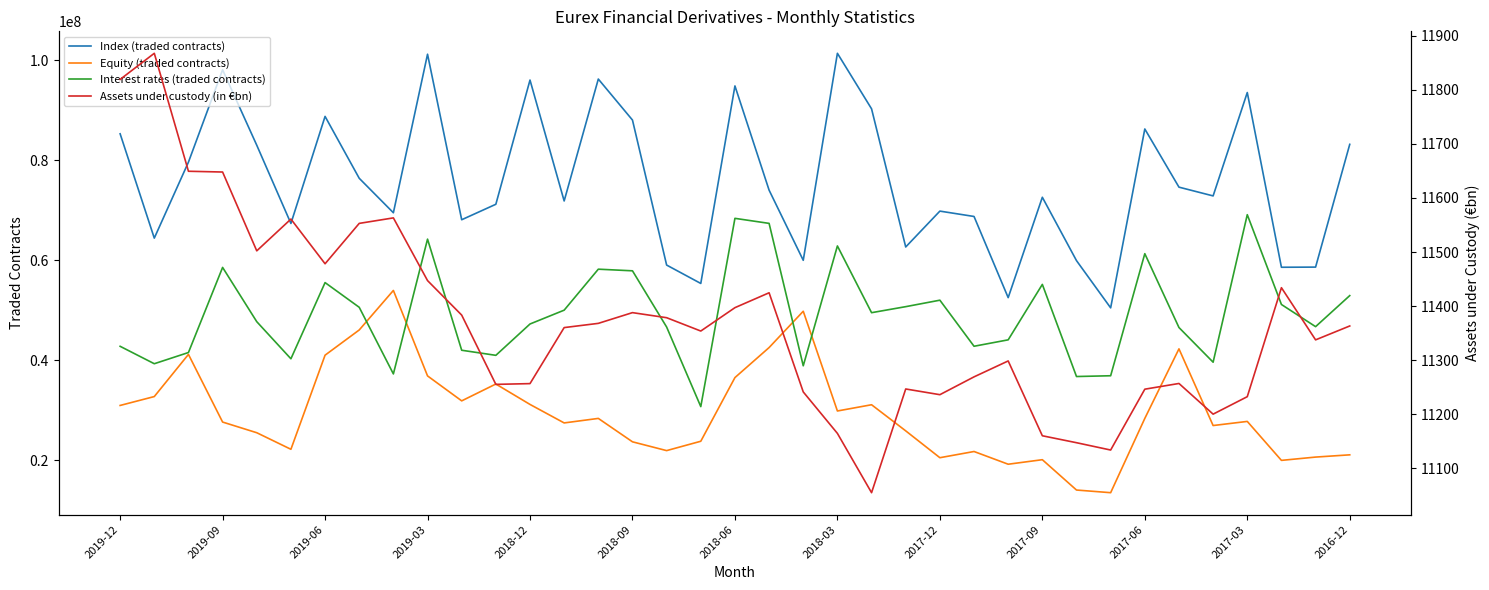

What is the maximum value shown in the chart?

101392563.0